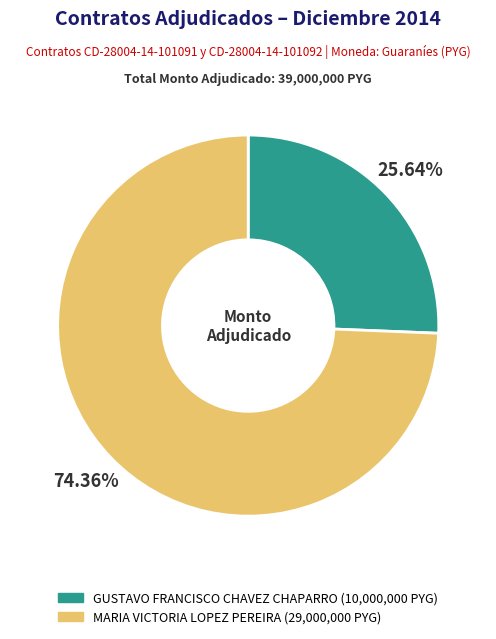

What is the largest slice in the pie chart?

MARIA VICTORIA LOPEZ PEREIRA